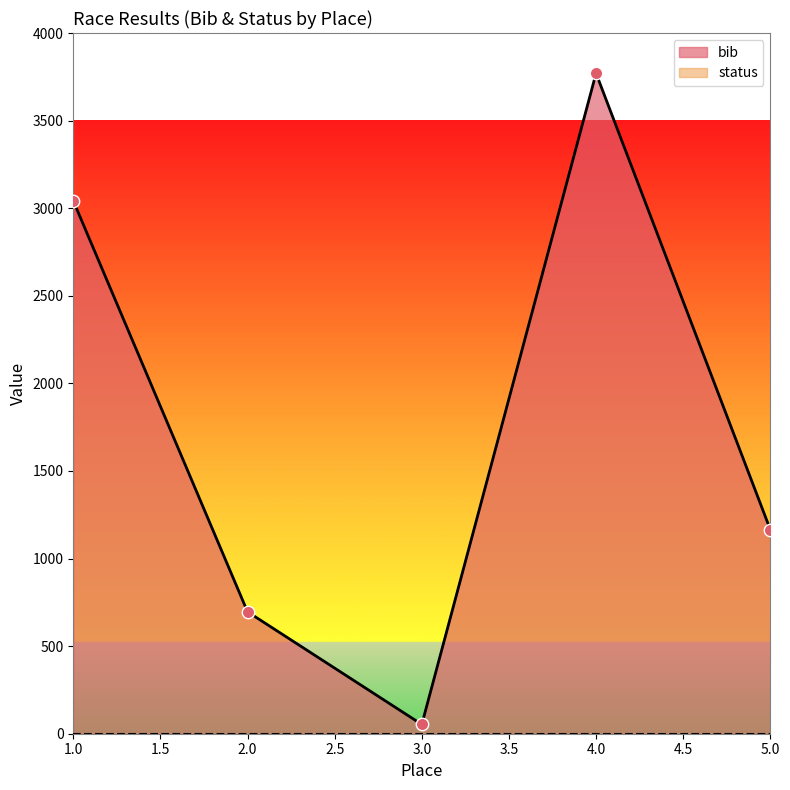

Which has a higher value, 4 or 5?

4